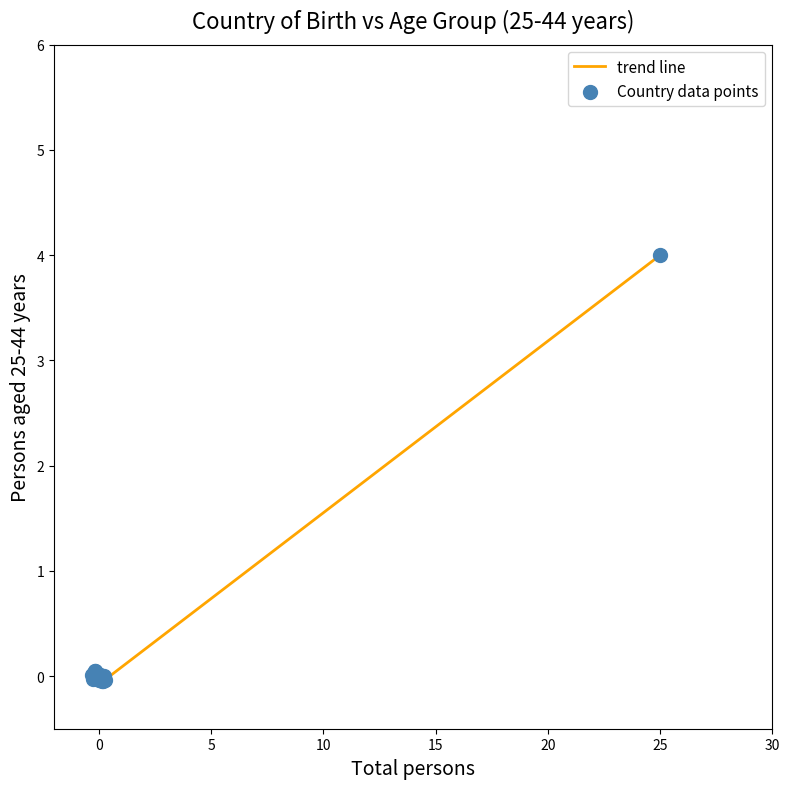

What is the maximum value shown in the chart?

4.0